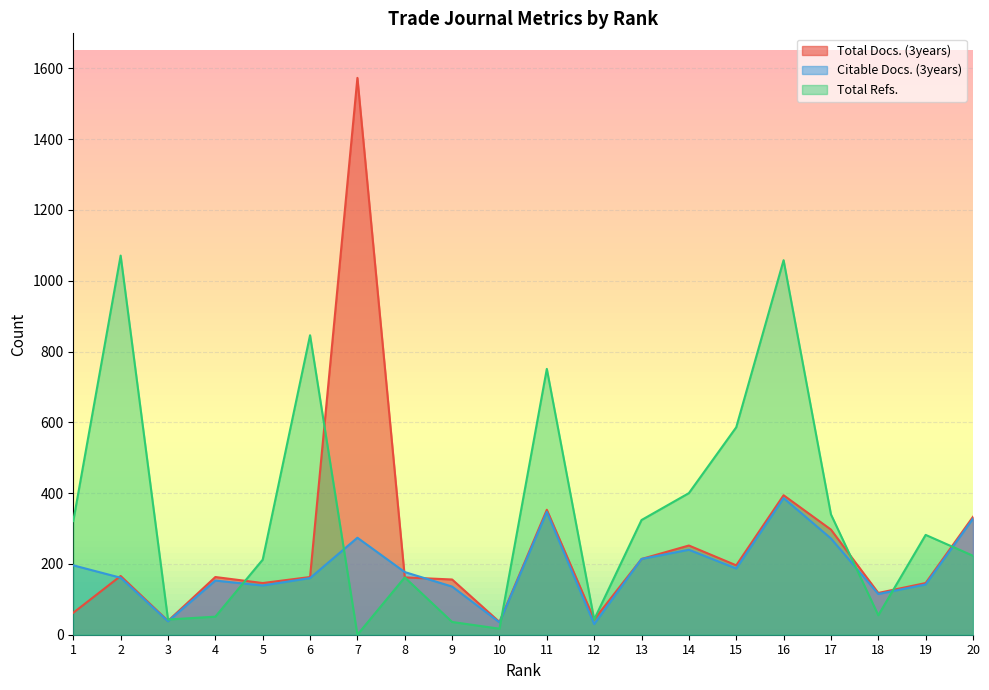

At how many categories does at least one series exceed 826?

4